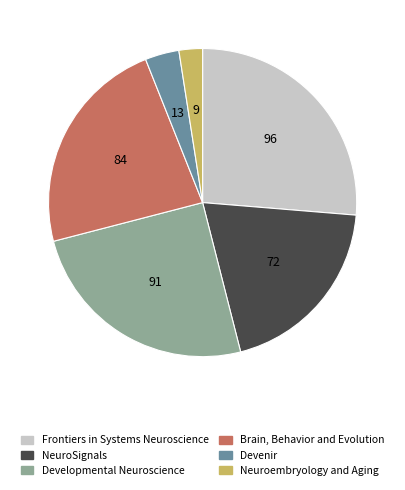

Is NeuroSignals the majority of the pie?

No